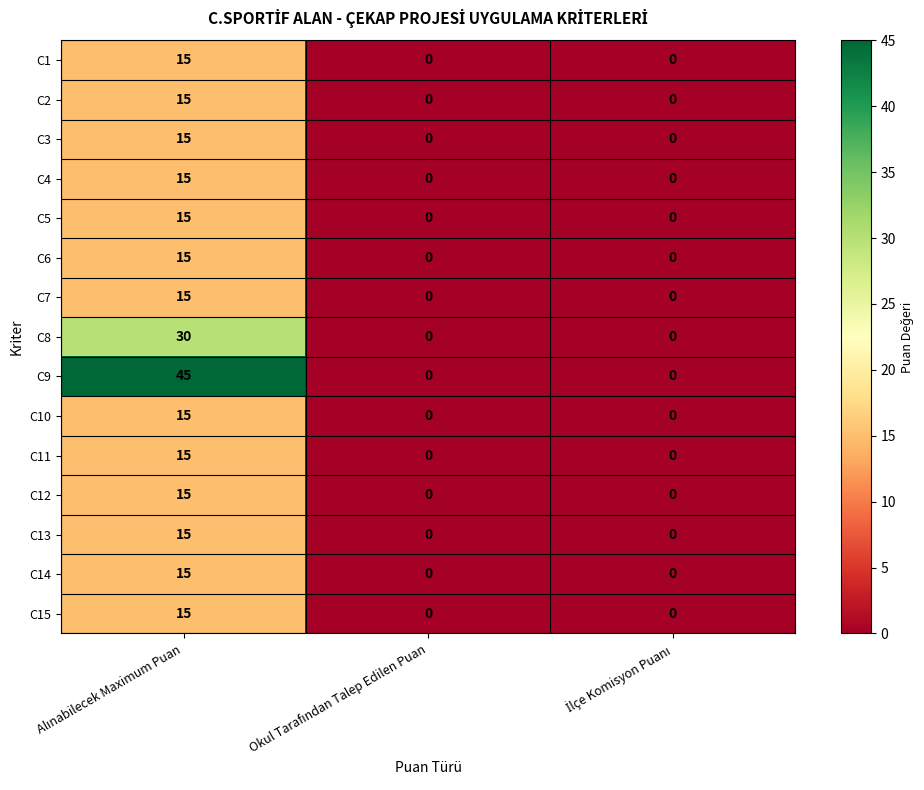

What is the difference between the maximum and minimum values in the C7 series?

15